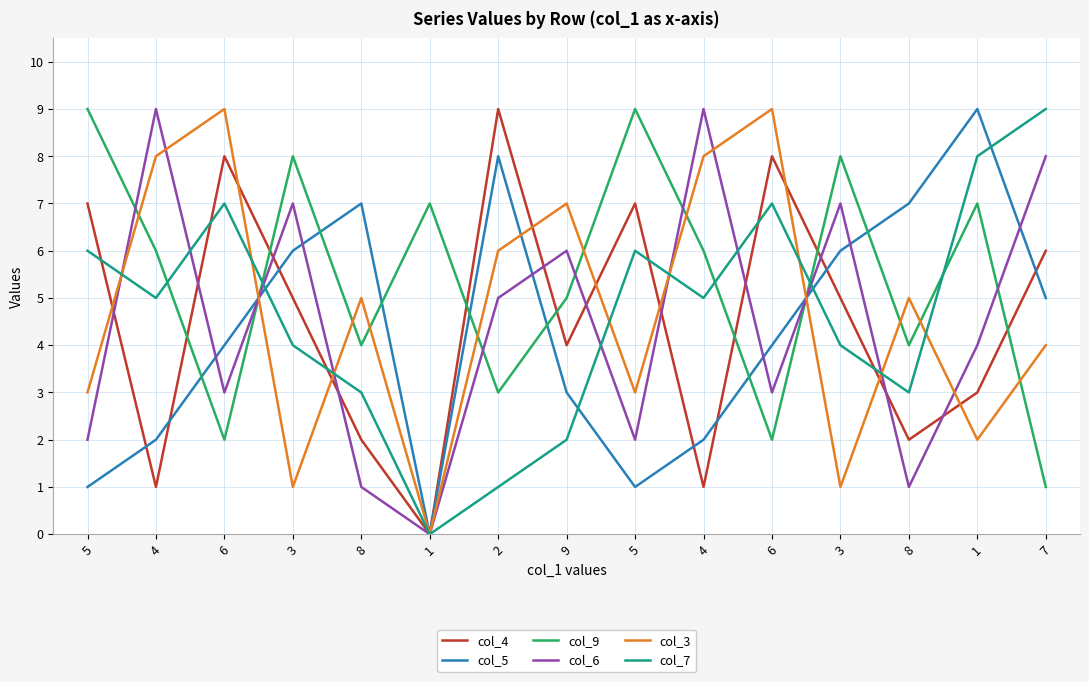

How many categories are shown in the chart?

15